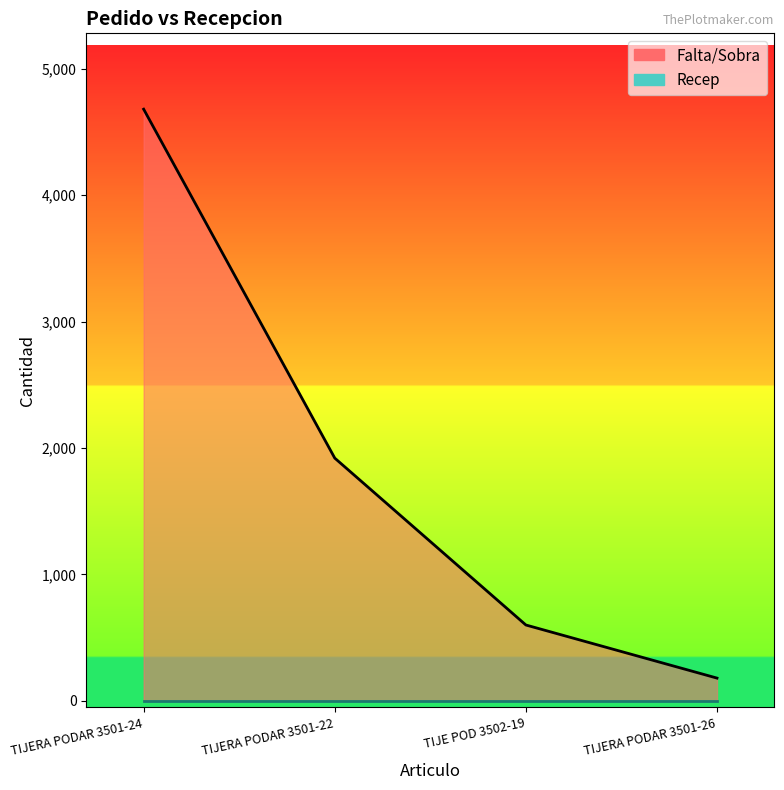

What is the sum of the values at TIJE POD 3502-19 and TIJERA PODAR 3501-24?

5280